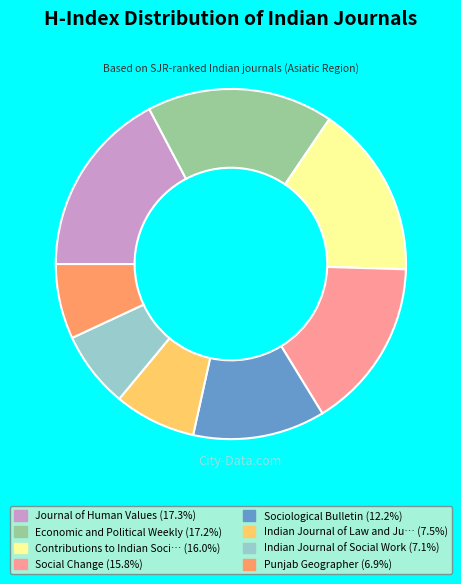

Does any single category account for the majority?

No